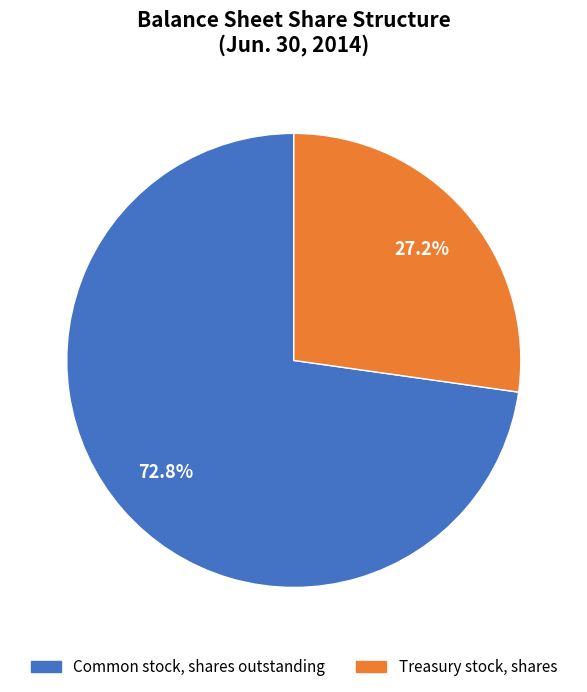

Which has a higher value, Common stock, shares outstanding or Treasury stock, shares?

Common stock, shares outstanding